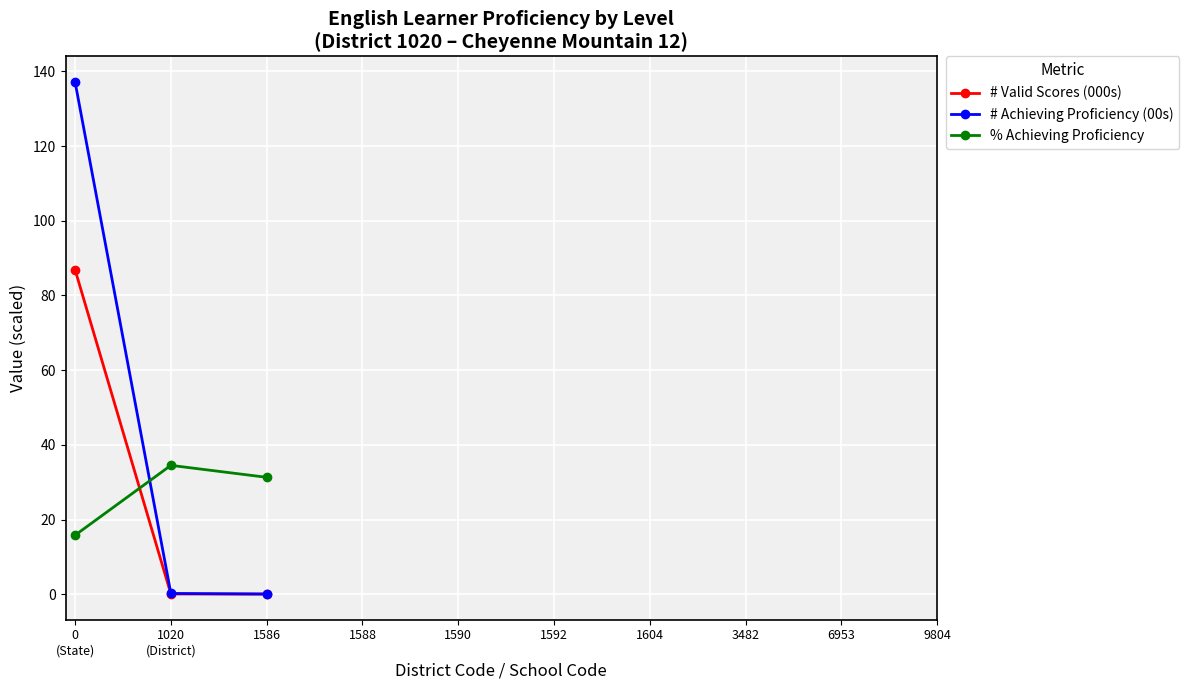

What is the value of the % Achieving Proficiency point at the 1st from the left?

15.8